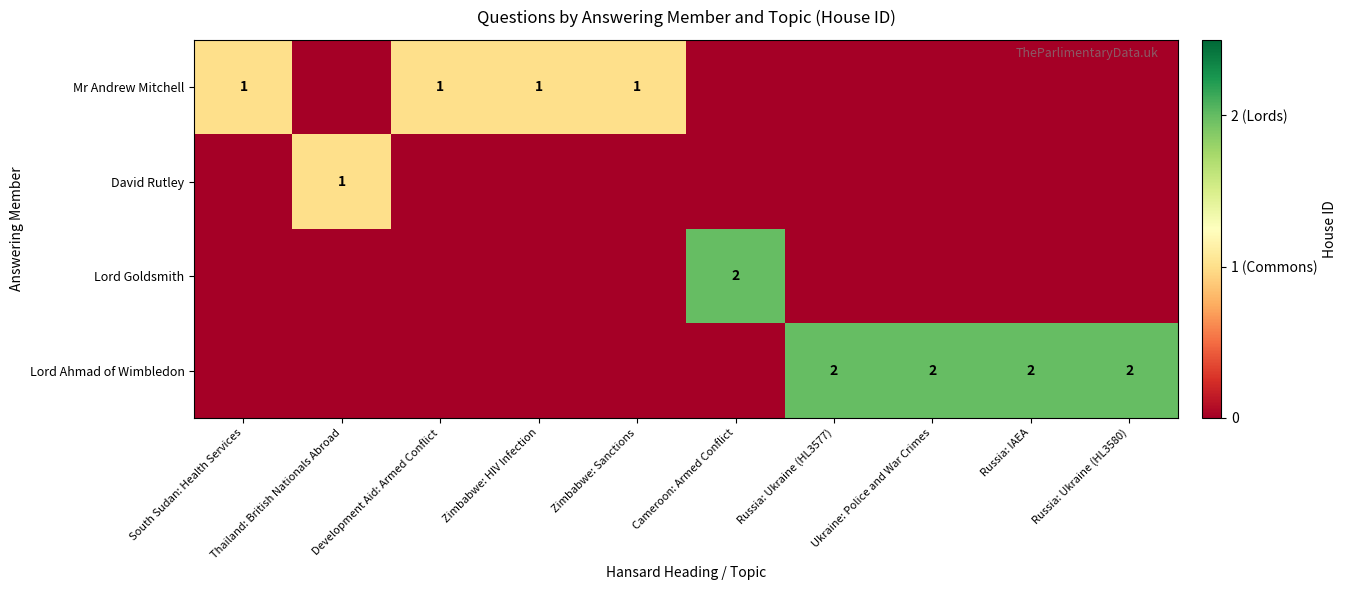

True or false: Lord Ahmad of Wimbledon has a value of 1 at Russia: Ukraine (HL3577).

False